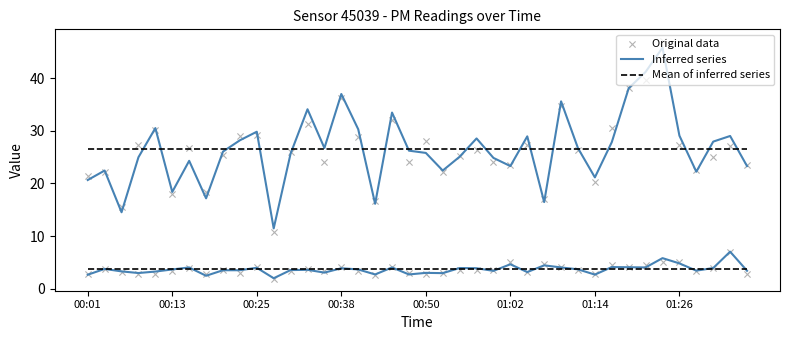

Is the value of Original data at 31 greater than the value of Inferred series at 10?

Yes